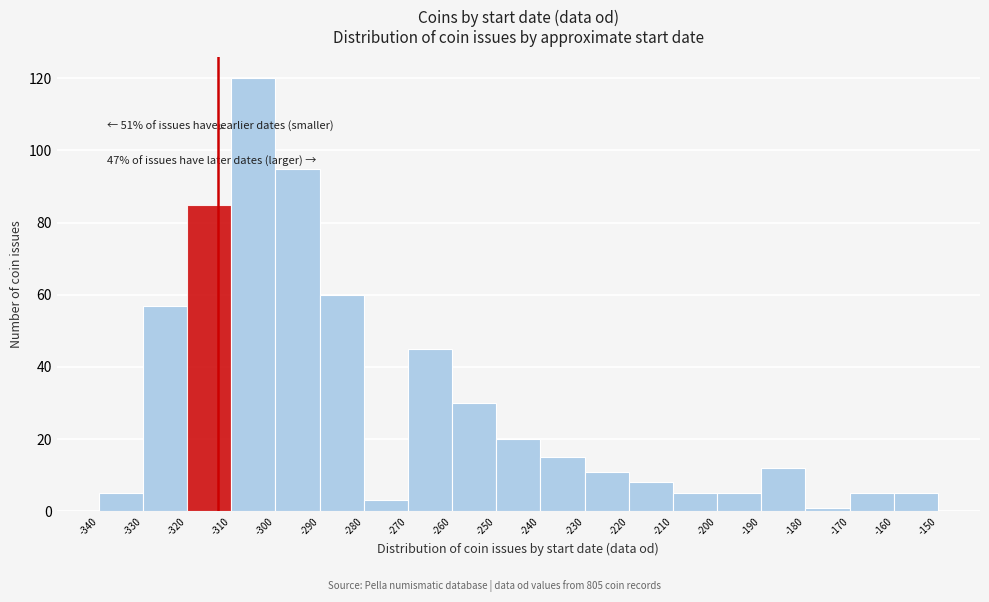

Over which range of the x-axis is the bar tallest?

-310 to -300